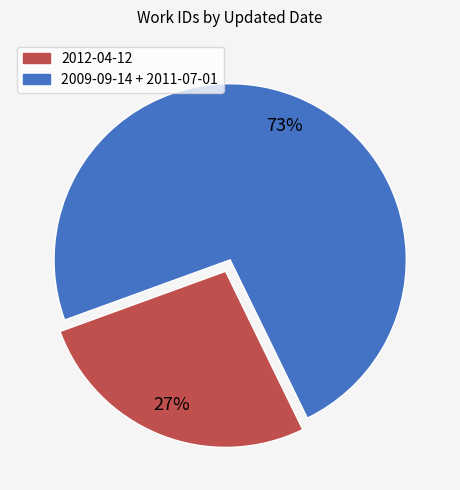

Is there a majority slice in this chart?

Yes